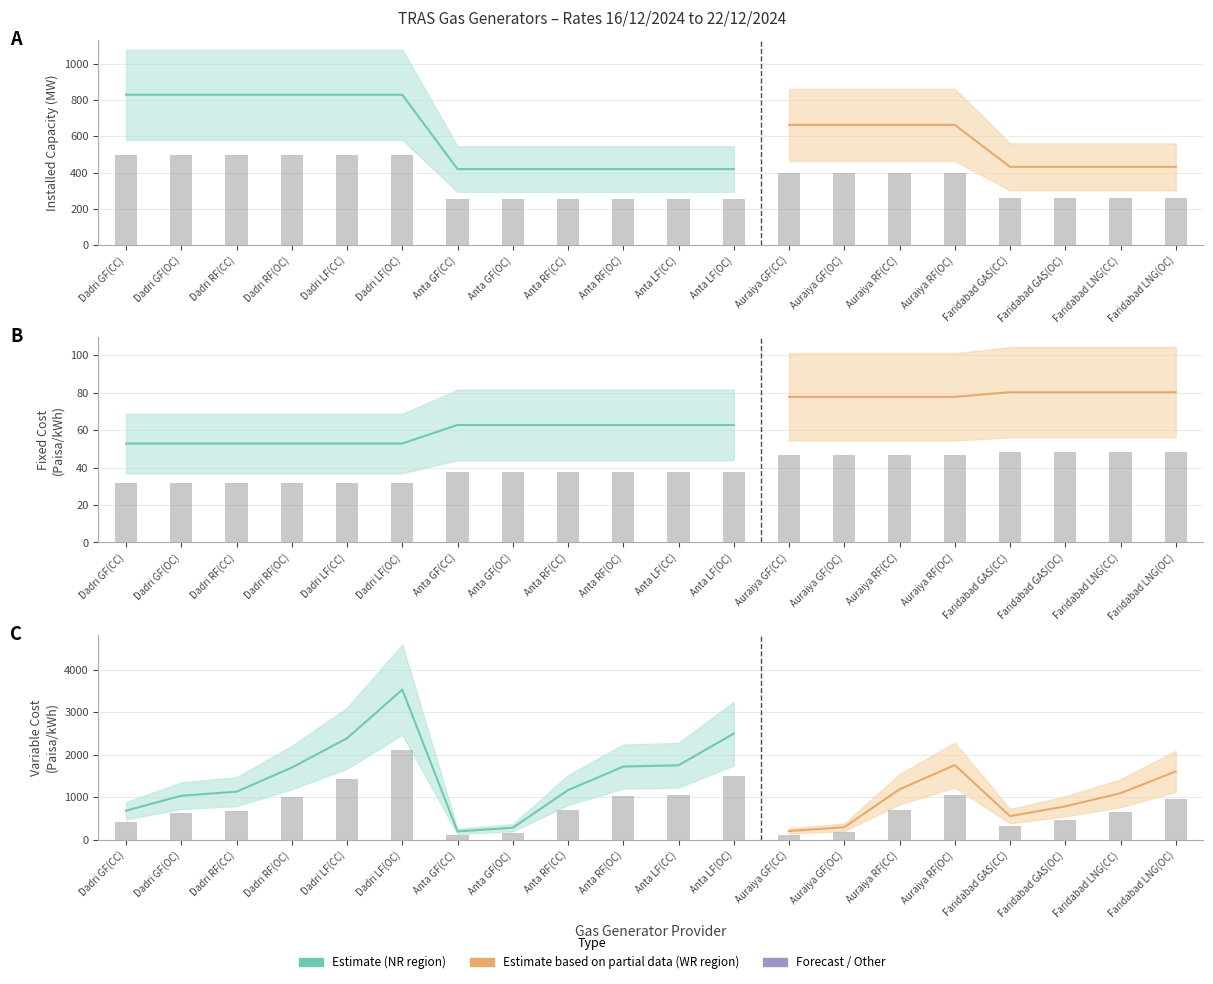

List the series in order of their overall mean, highest first.

Variable Cost (Paisa/kWh), Installed Capacity (MW), Fixed Cost (Paisa/kWh)